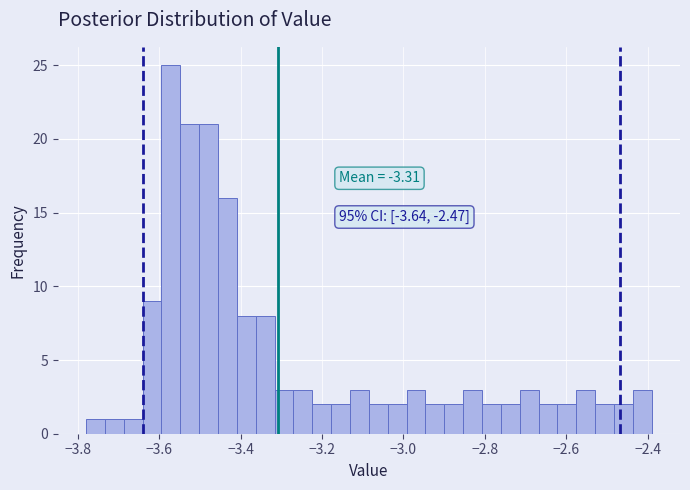

Around what value on the x-axis is the tallest bar? Give the approximate position of its centre, as read against the axis.

-3.58